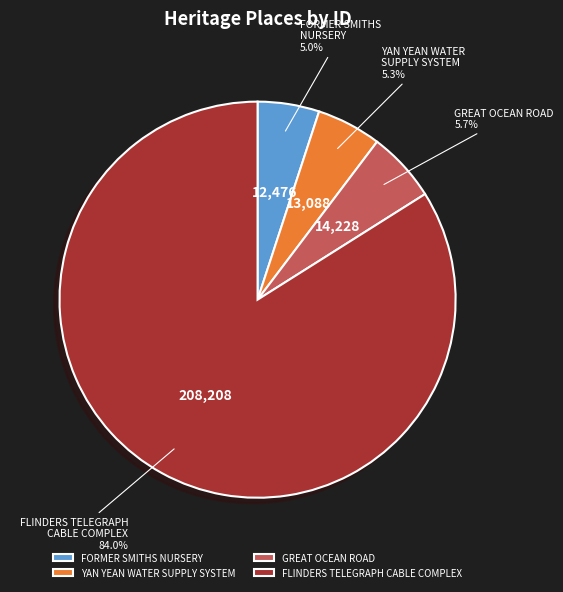

What percentage is NOT represented by GREAT OCEAN ROAD?

94.3%